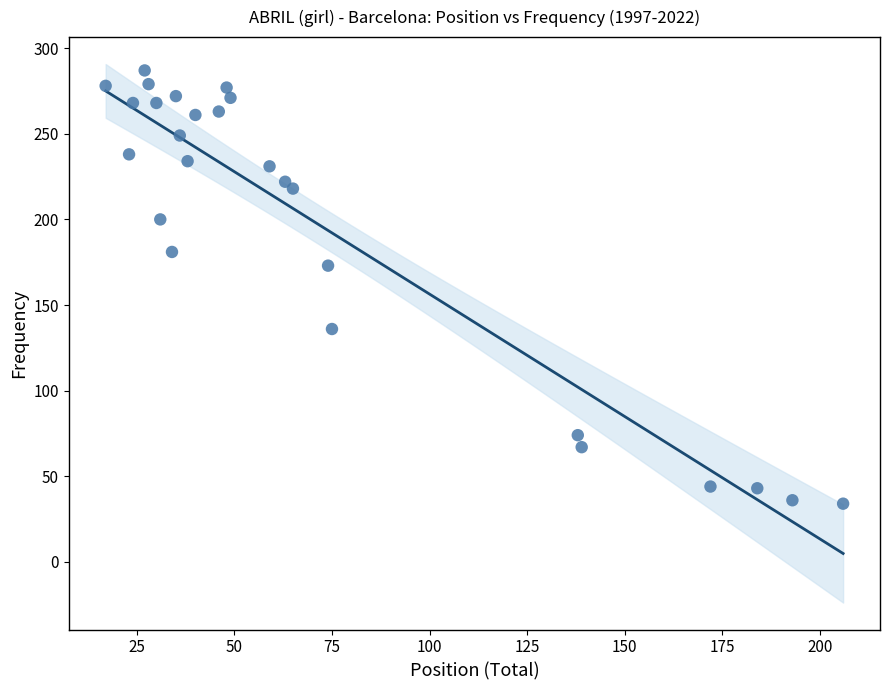

What Y value in the scatter plot is closest to 160?

173